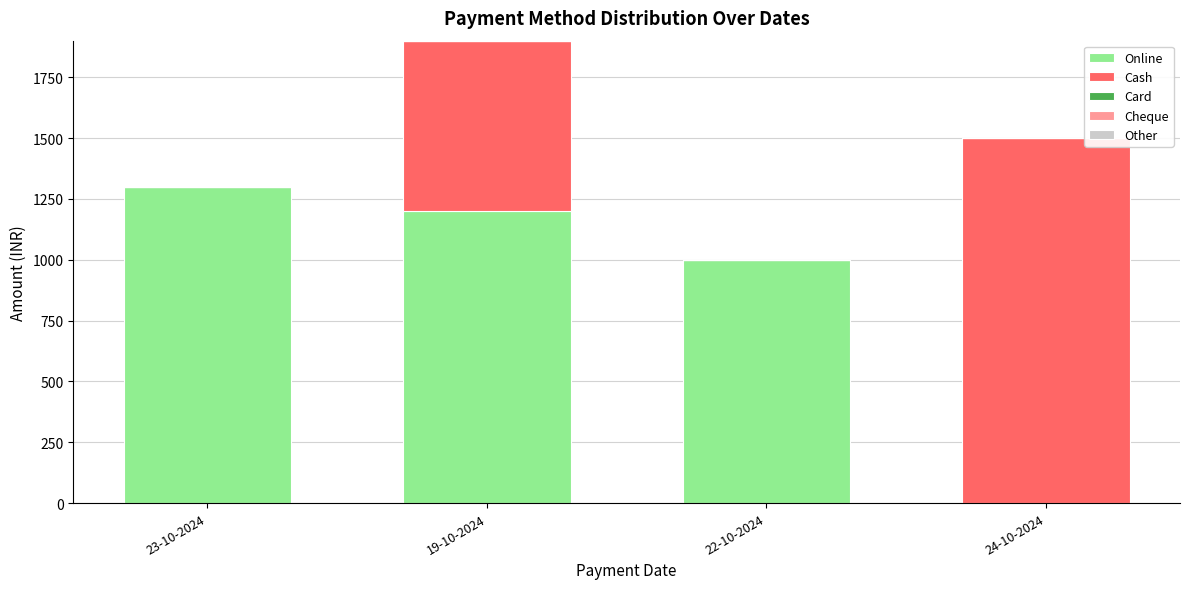

What is the total value across all series at 24-10-2024?

1500